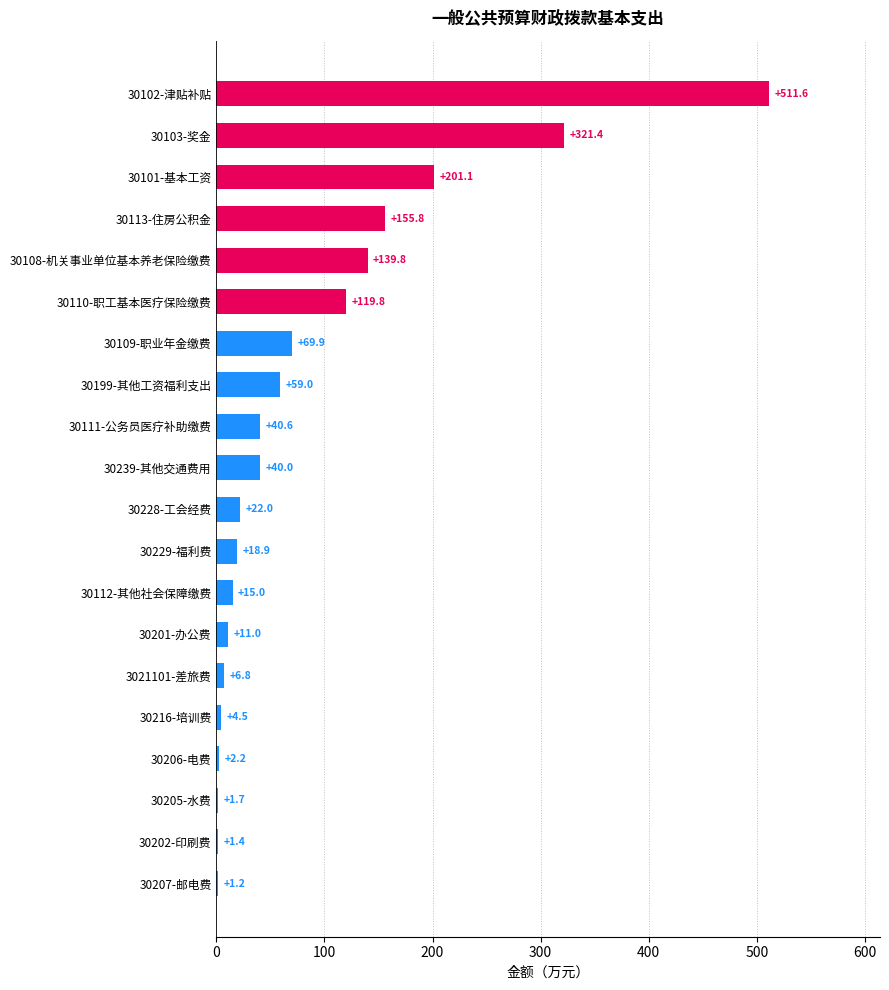

What is the greatest value displayed?

511.6